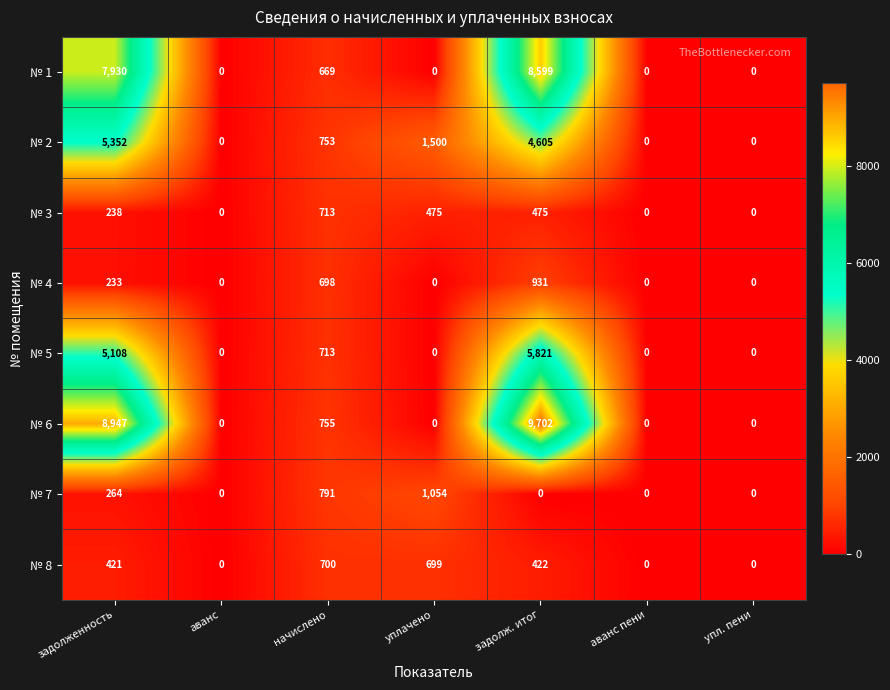

Count the number of data series in this chart.

8